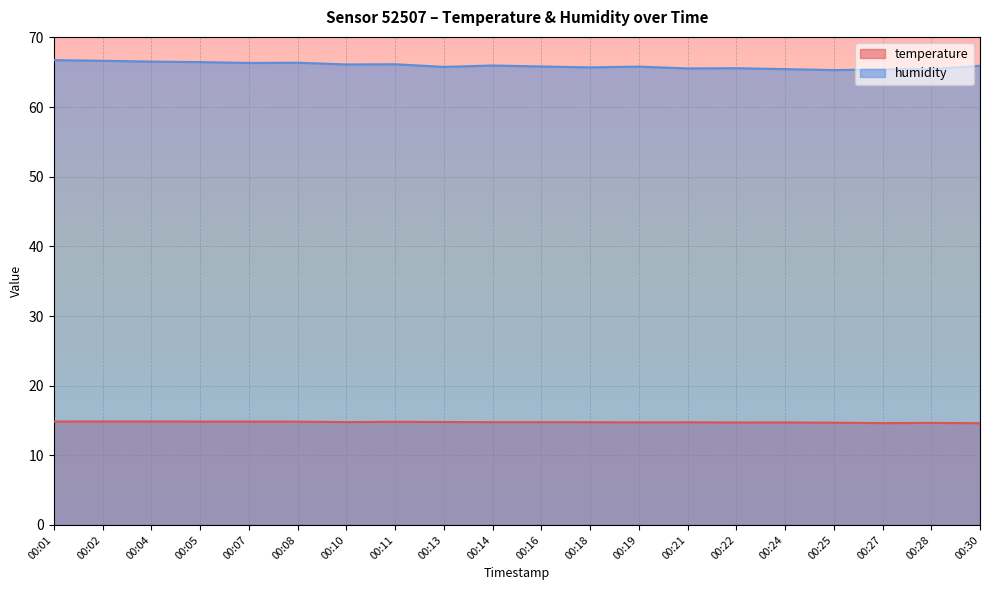

What is the average value of the temperature series?

14.8